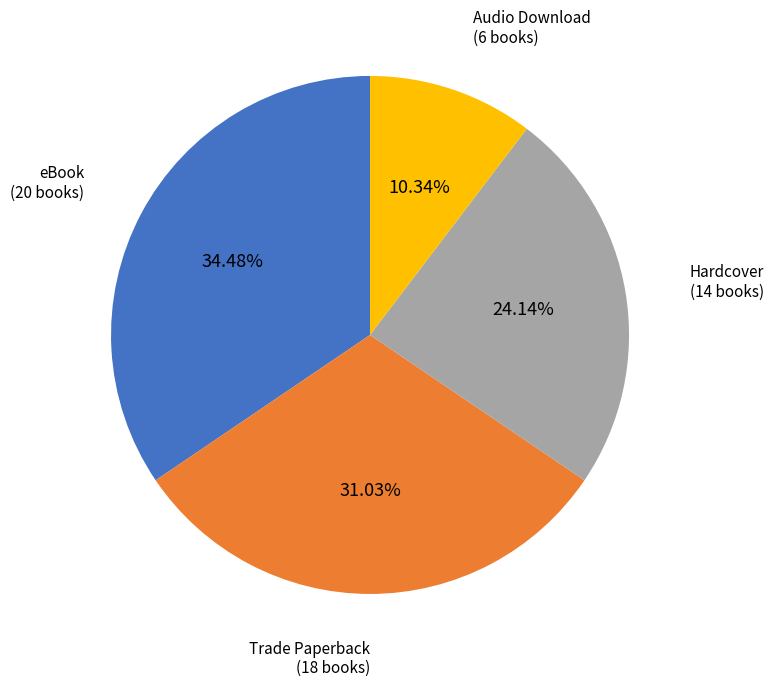

How many segments does this pie chart have?

4